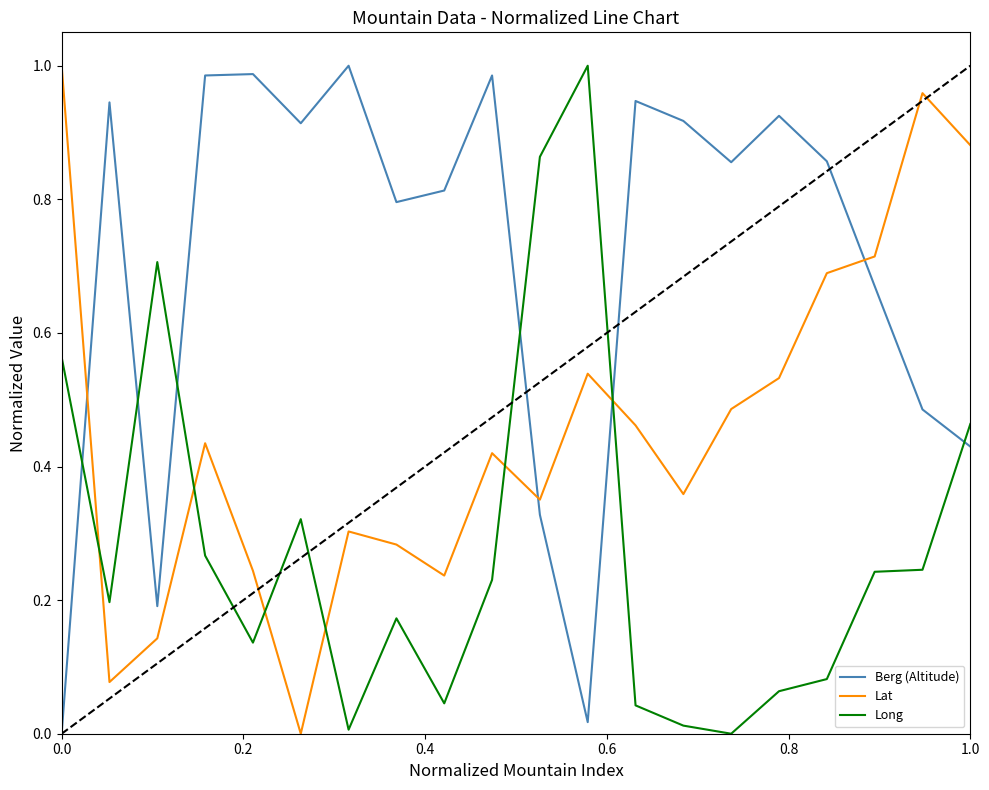

How many times do Lat and Berg (Altitude) cross each other?

4